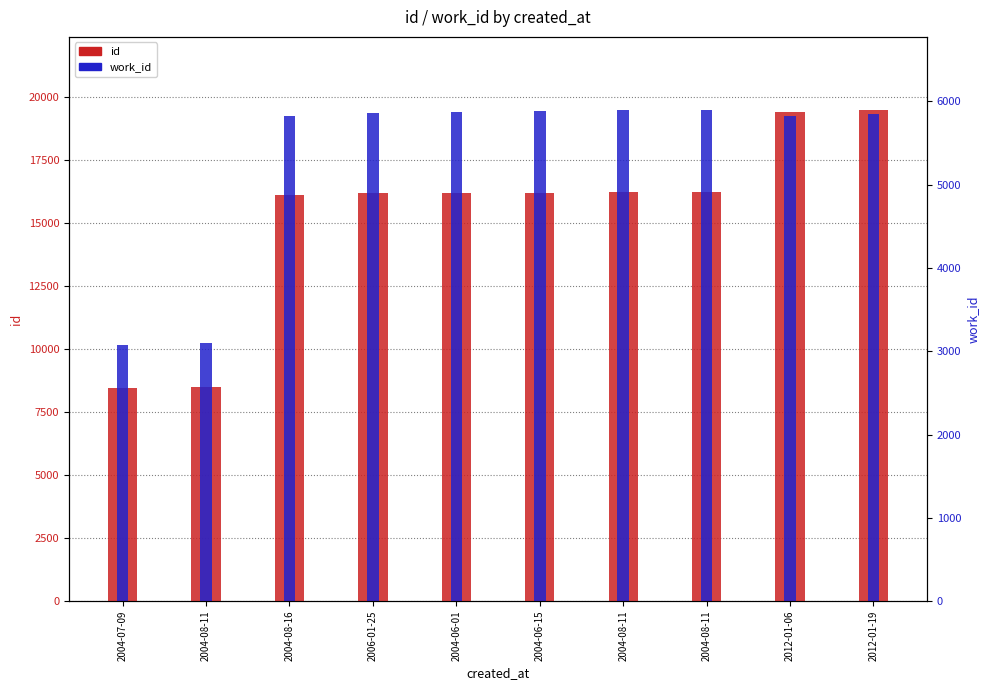

What is the maximum value shown in the chart?

19465.0